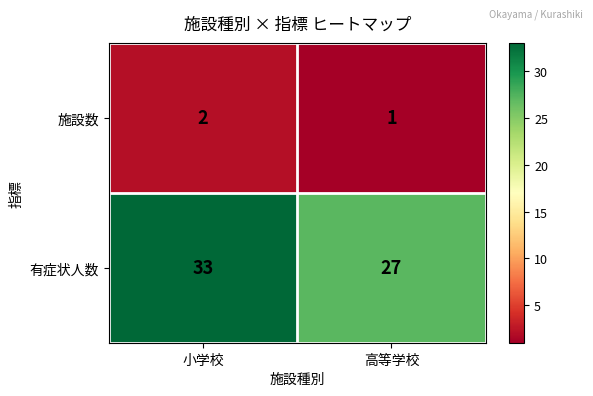

Where is 施設数 nearest to the value 1?

高等学校